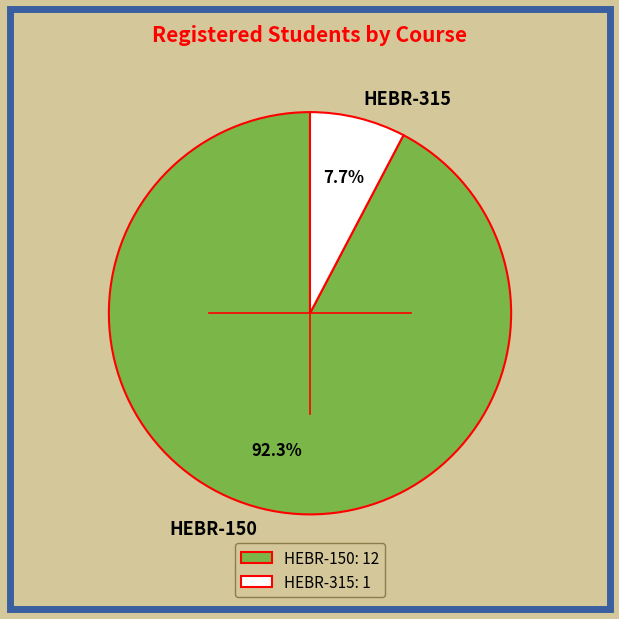

To the nearest percent, what is the difference between the largest and smallest slice percentages?

85%